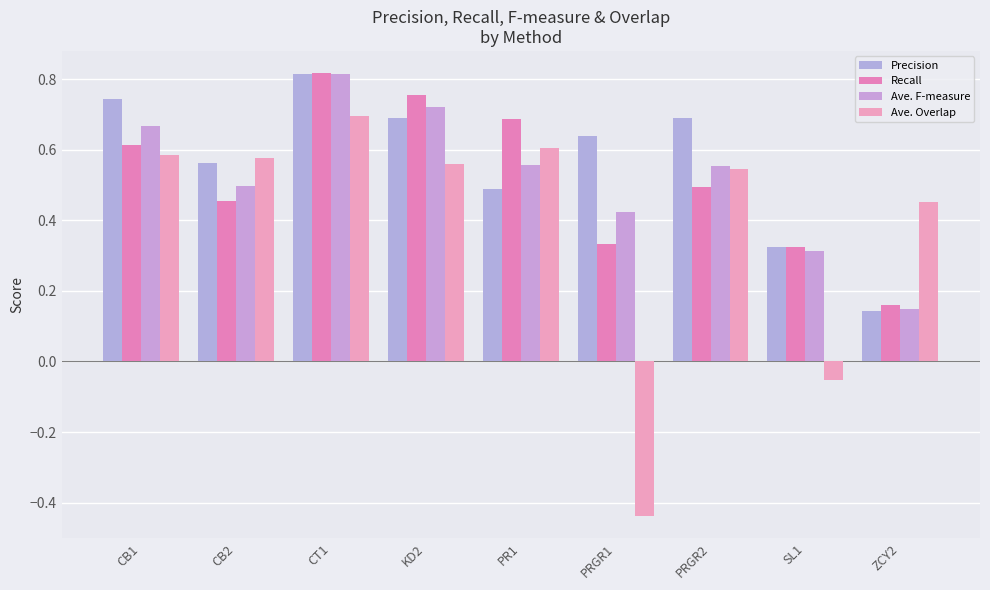

How many bars are there in each group?

4